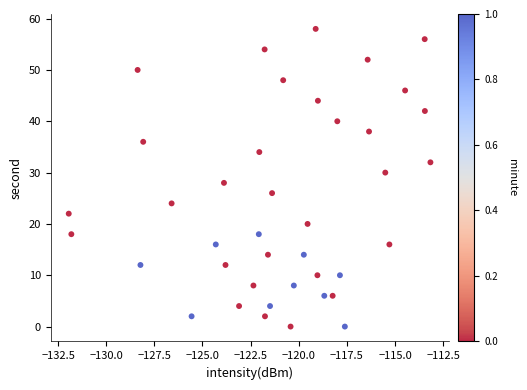

What is the range of Y values (max minus min)?

58